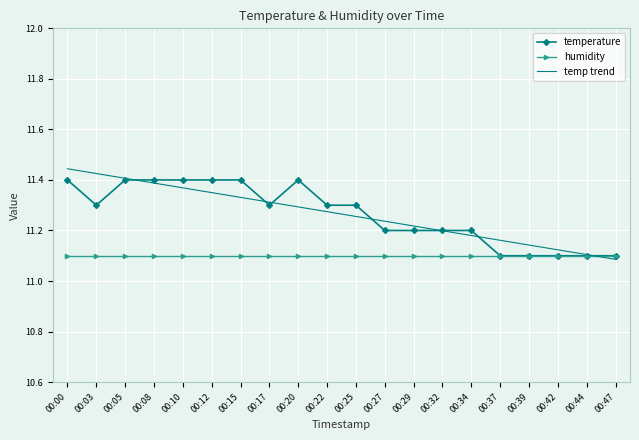

Is the value of temperature at 00:03 greater than the value of humidity at 00:05?

Yes